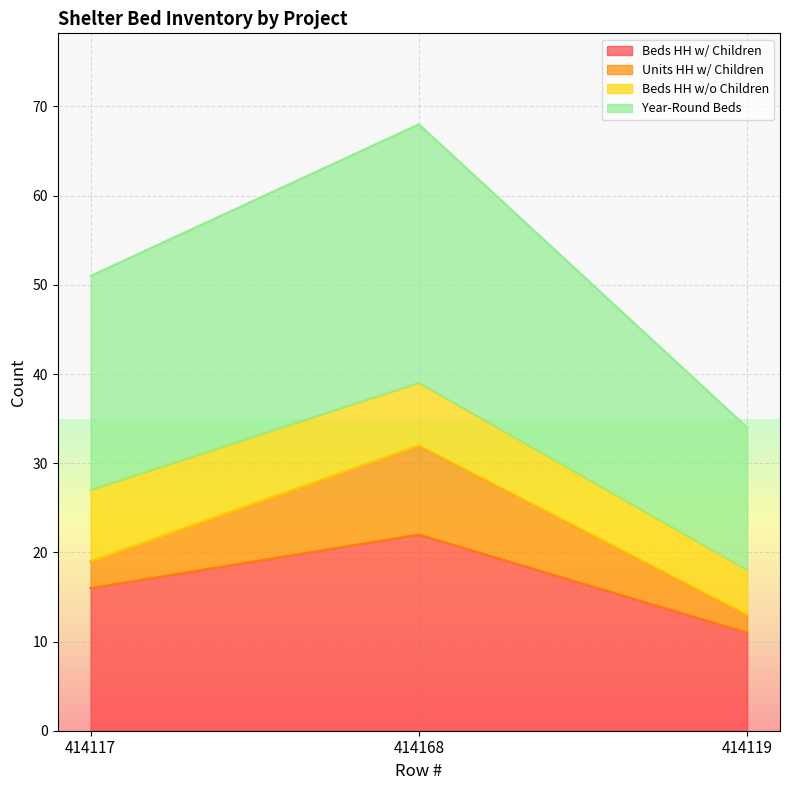

Which category has the highest value across all series?

414168